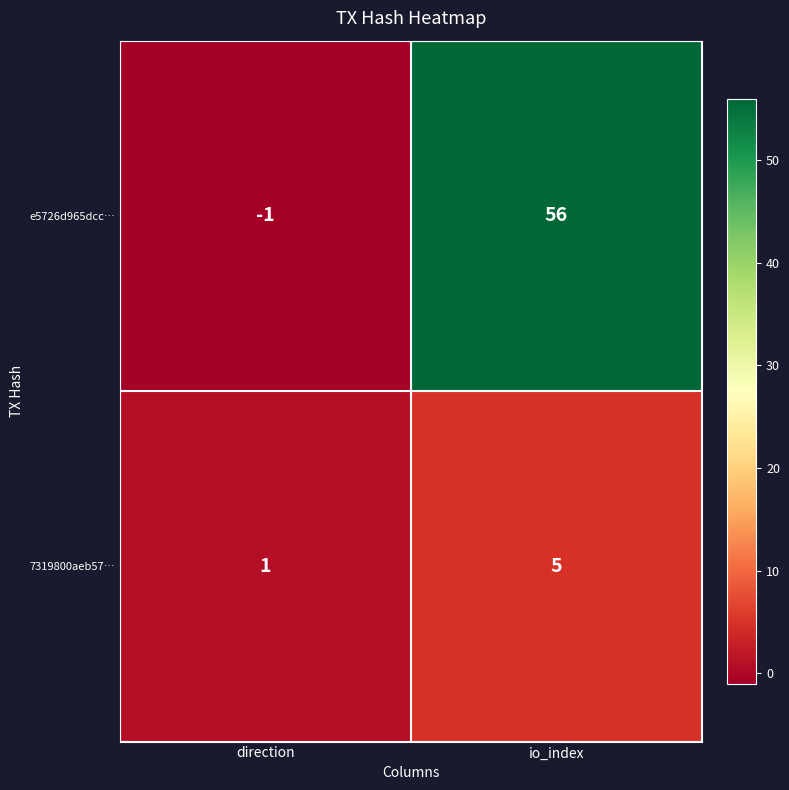

True or false: 7319800aeb57… has a value of 5 at io_index.

True